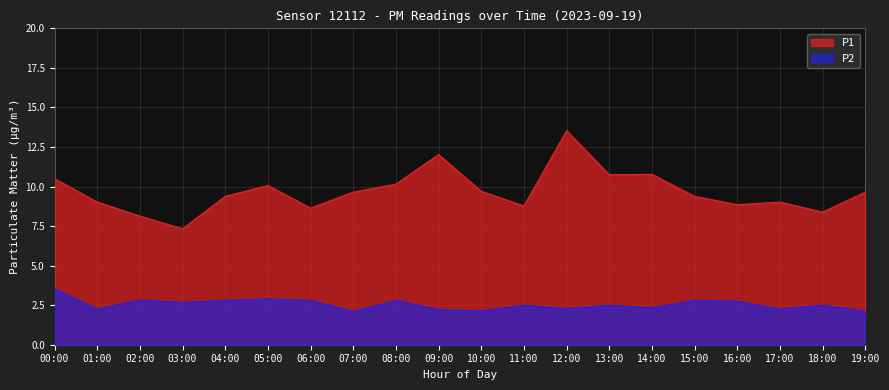

Rank the series by their average value, from highest to lowest.

P1, P2